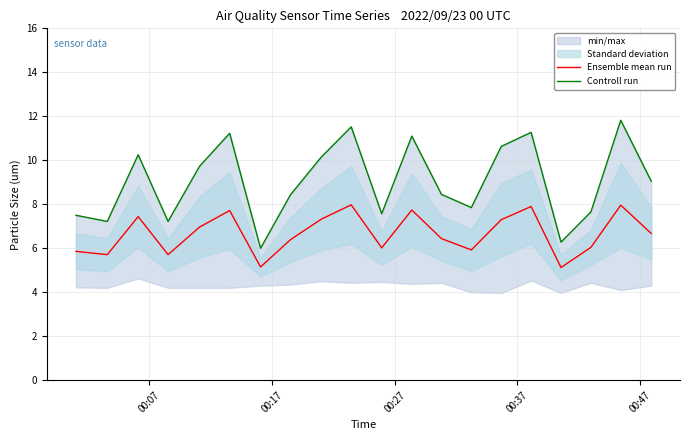

Does the chart have visible grid lines?

Yes